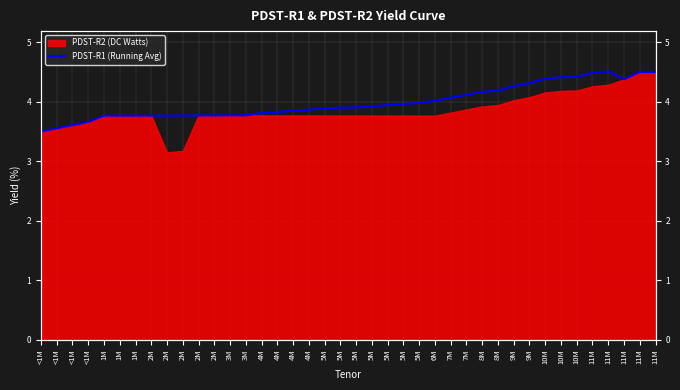

Reading left to right, list all the values displayed in this chart.

<1M=3.5	<1M=3.6	<1M=3.6	<1M=3.7	1M=3.8	1M=3.8	1M=3.8	2M=3.8	2M=3.8	2M=3.8	2M=3.8	2M=3.8	3M=3.8	3M=3.8	4M=3.8	4M=3.8	4M=3.8	4M=3.9	5M=3.9	5M=3.9	5M=3.9	5M=3.9	5M=3.9	5M=4.0	5M=4.0	6M=4.0	7M=4.1	7M=4.1	8M=4.2	8M=4.2	9M=4.3	9M=4.3	10M=4.4	10M=4.4	10M=4.4	11M=4.5	11M=4.5	11M=4.4	11M=4.5	11M=4.5